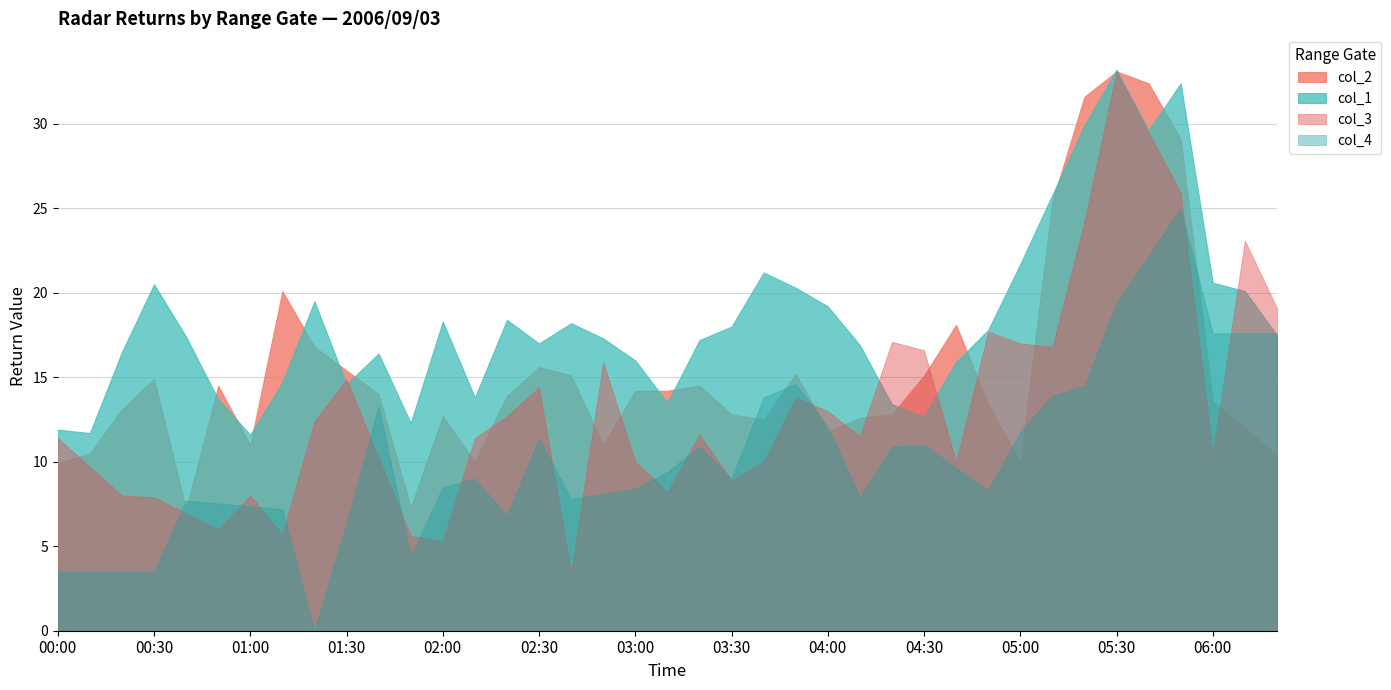

After their last crossing, which series has the higher values: col_2 or col_3?

col_3